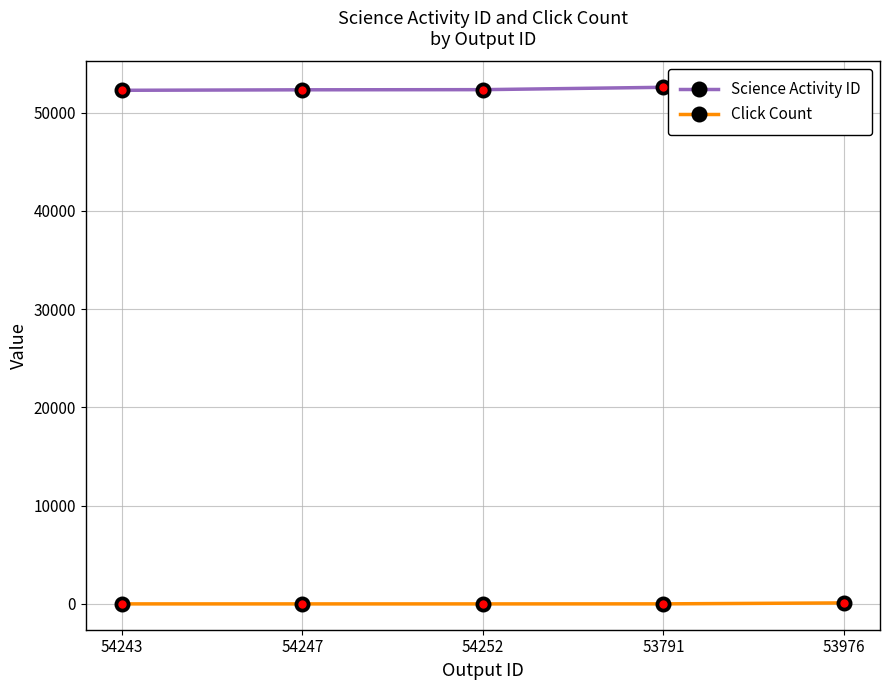

Rank the categories by Click Count value from lowest to highest.

54247, 54252, 54243, 53791, 53976